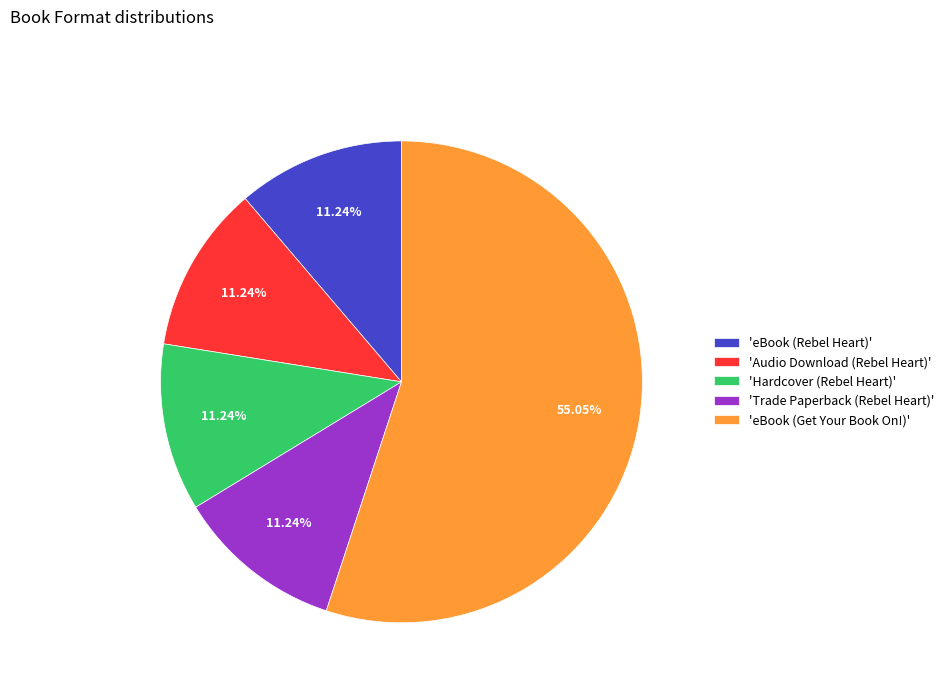

To the nearest percent, what is the average slice percentage?

20%